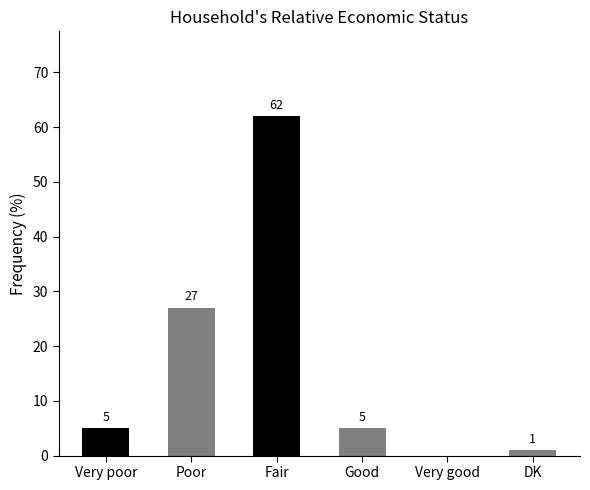

Reading right to left, extract all data points from this chart.

1	0	5	62	27	5